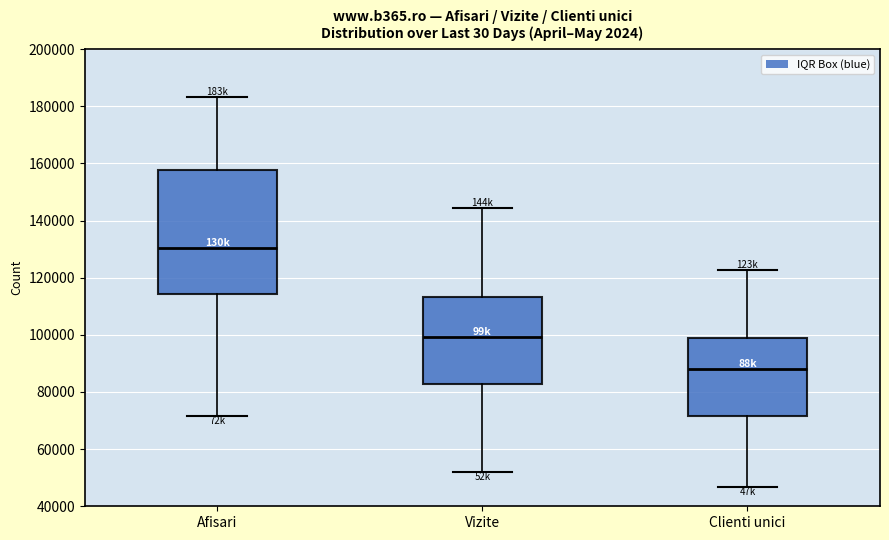

Reading left to right, read every box against the y-axis: the position of its median line, the range the box covers, and the ends of its whiskers. The values are not printed on the chart, so give them approximately, as read against the axis.

Afisari: median 130000, box 114000 to 158000, whiskers 72000 to 184000
Vizite: median 100000, box 82000 to 114000, whiskers 52000 to 144000
Clienti unici: median 88000, box 72000 to 98000, whiskers 46000 to 122000